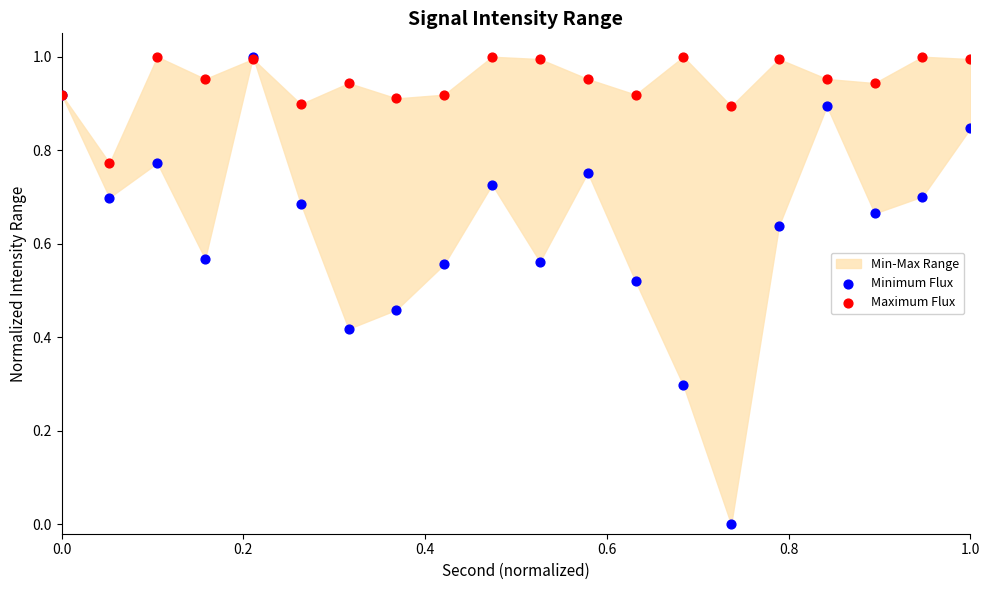

Which series contains the highest Y value?

Minimum Flux